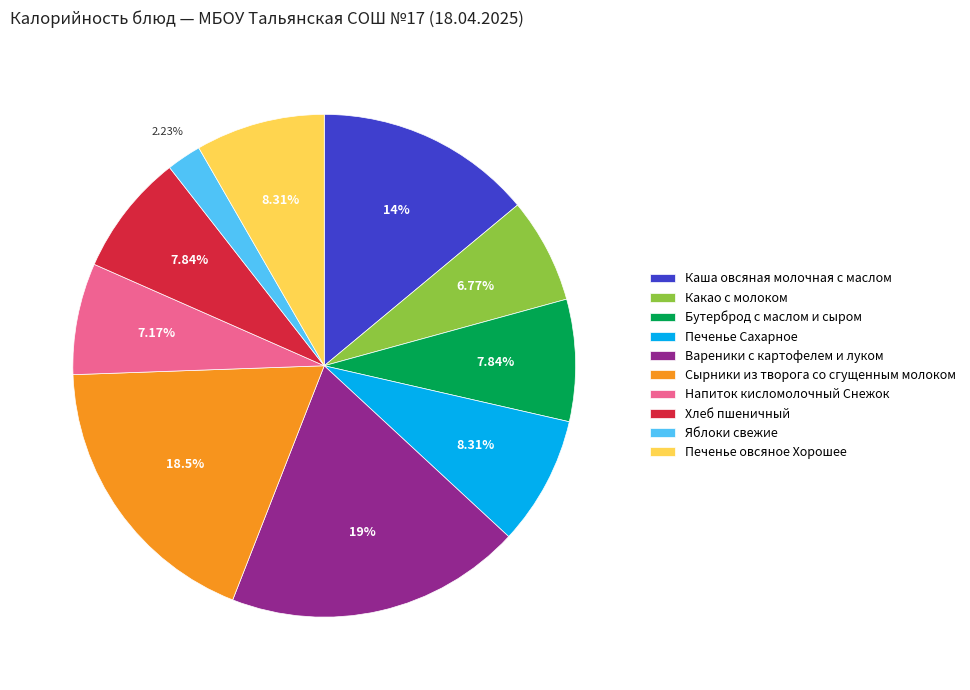

Count the number of slices in the pie.

10